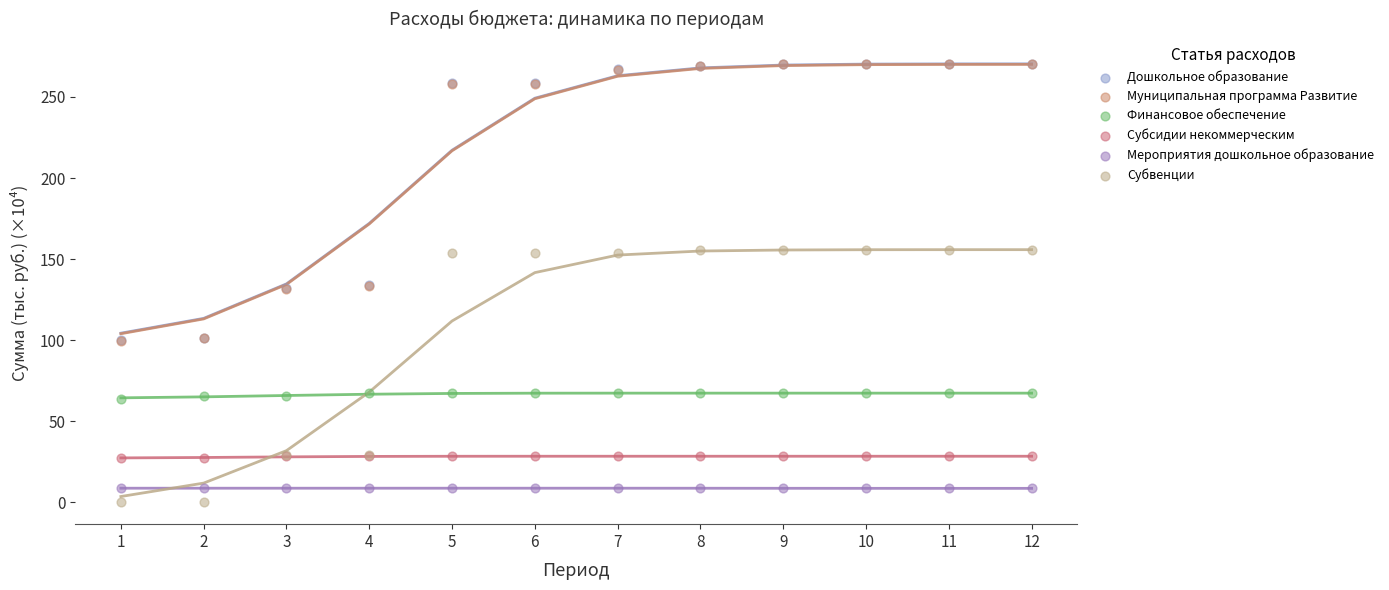

What are all the series names shown in the legend?

Дошкольное образование, Муниципальная программа Развитие, Финансовое обеспечение, Субсидии некоммерческим, Мероприятия дошкольное образование, Субвенции